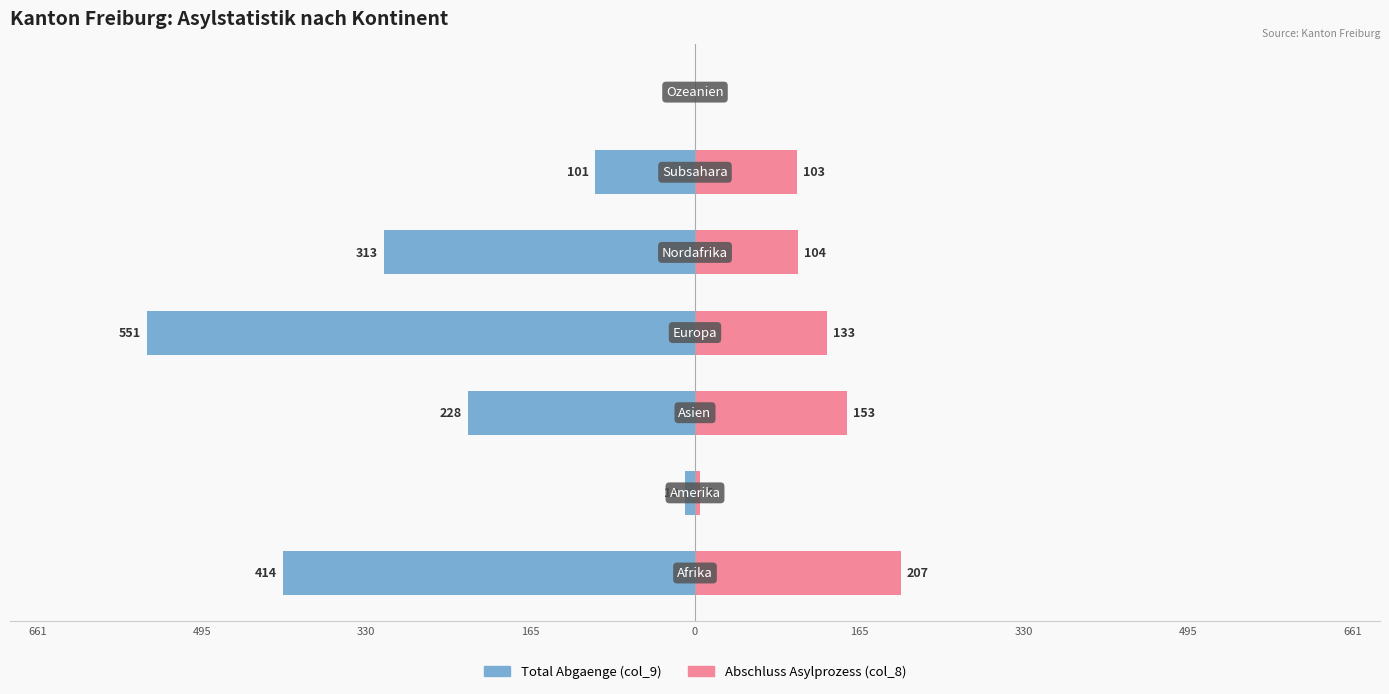

What is the average value of the Total Abgaenge (col_9) series?

-231